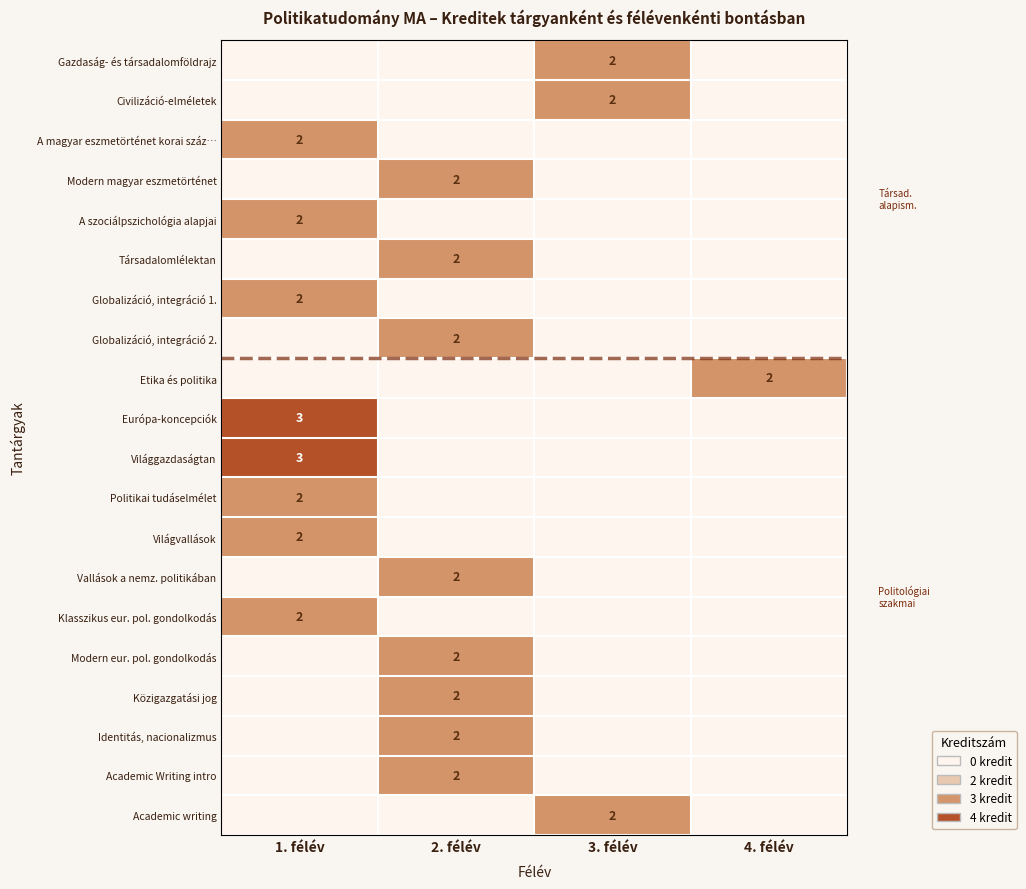

What is the sum of all Modern magyar eszmetörténet values?

2